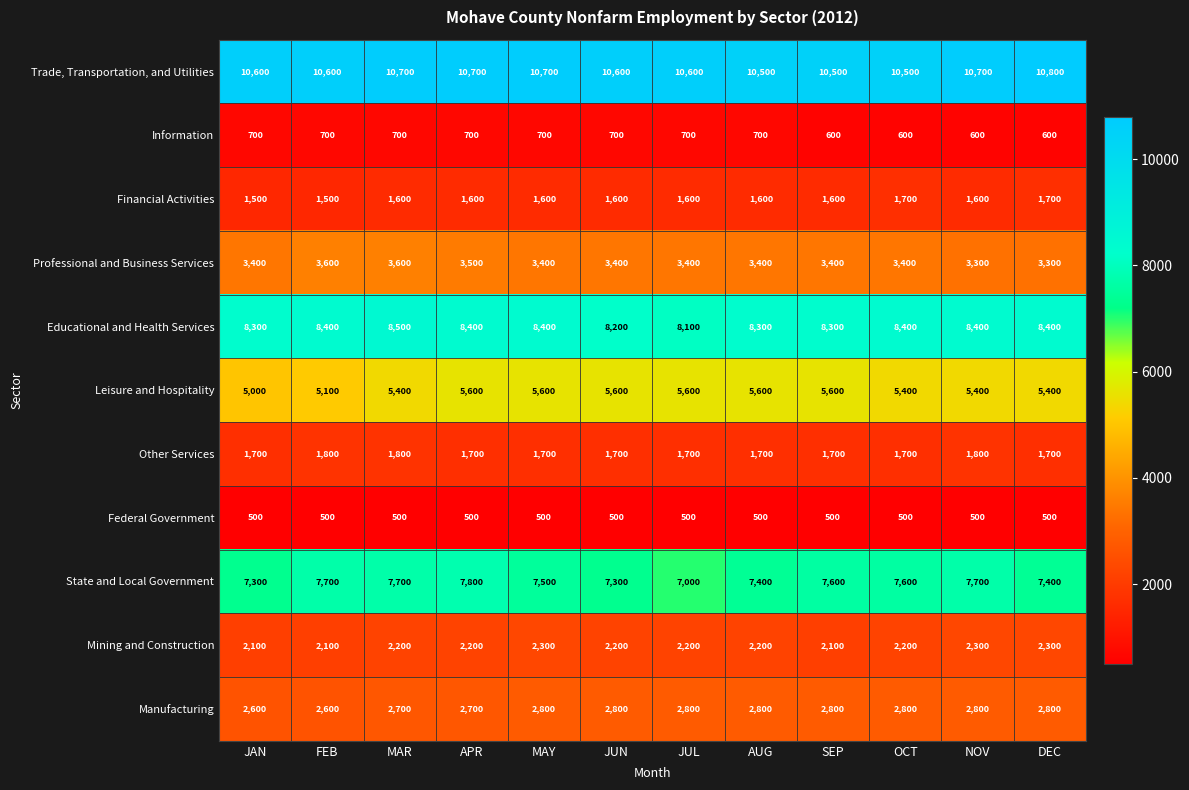

The Professional and Business Services series shows 3400 at SEP. True or false?

True